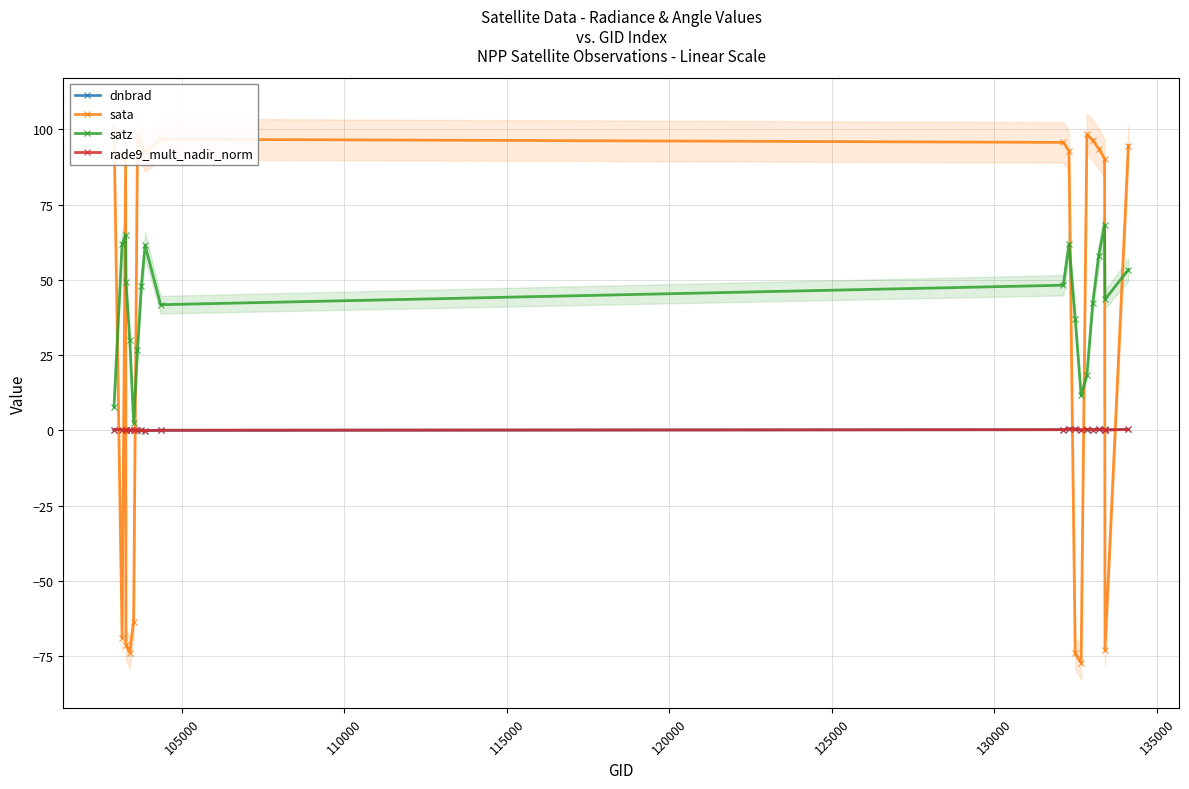

How many interior local valleys does the satz series have?

4